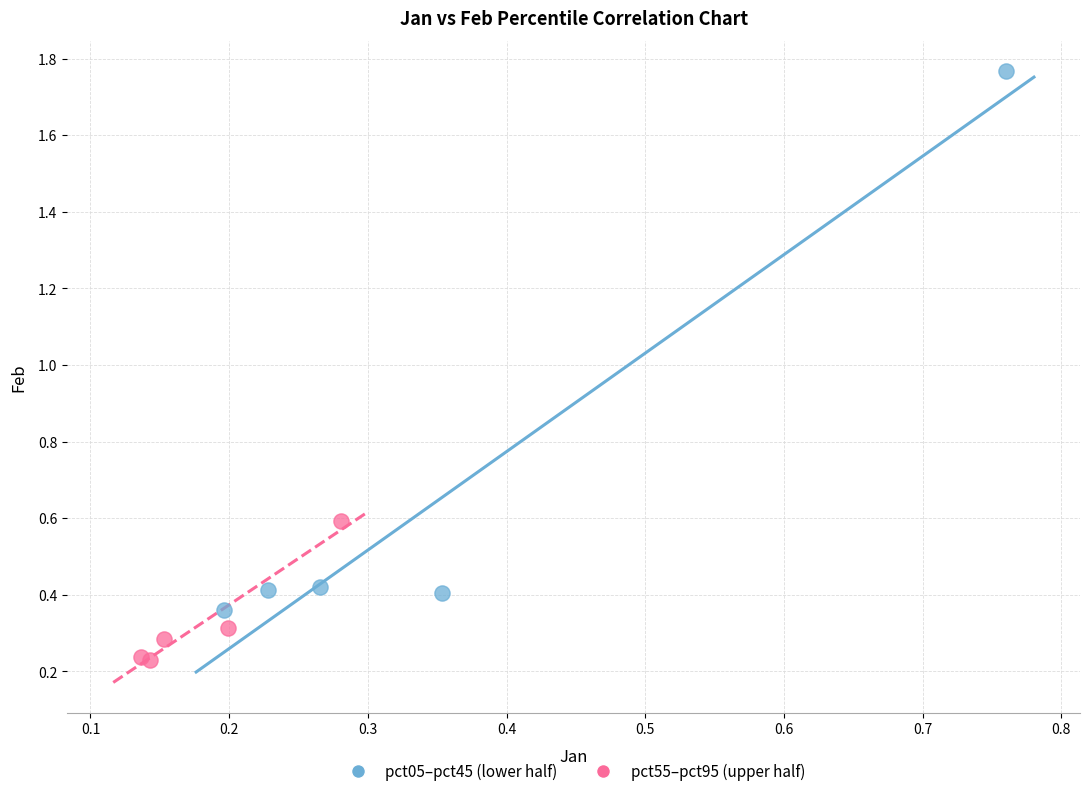

Which series contains the lowest Y value?

pct55–pct95 (upper half)